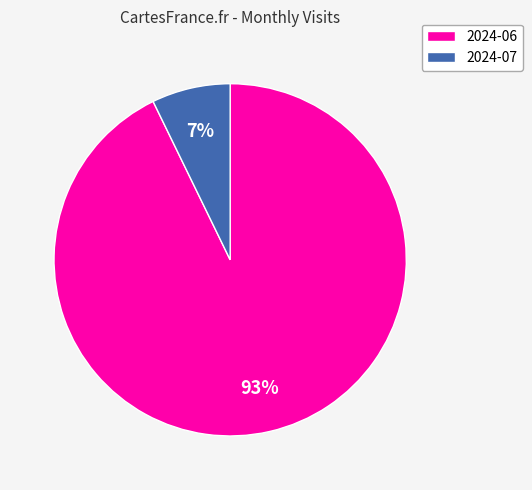

Do 2024-06 and 2024-07 together represent more than half of the pie?

Yes